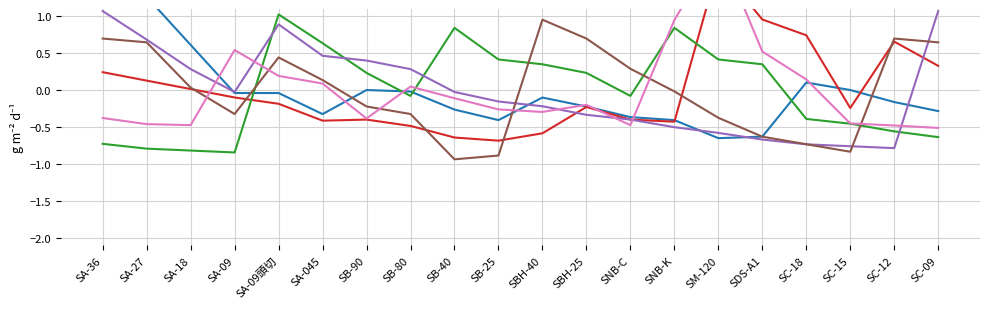

Is it true that ブラケット (SB) equals 0.6 at SA-09頭切?

False